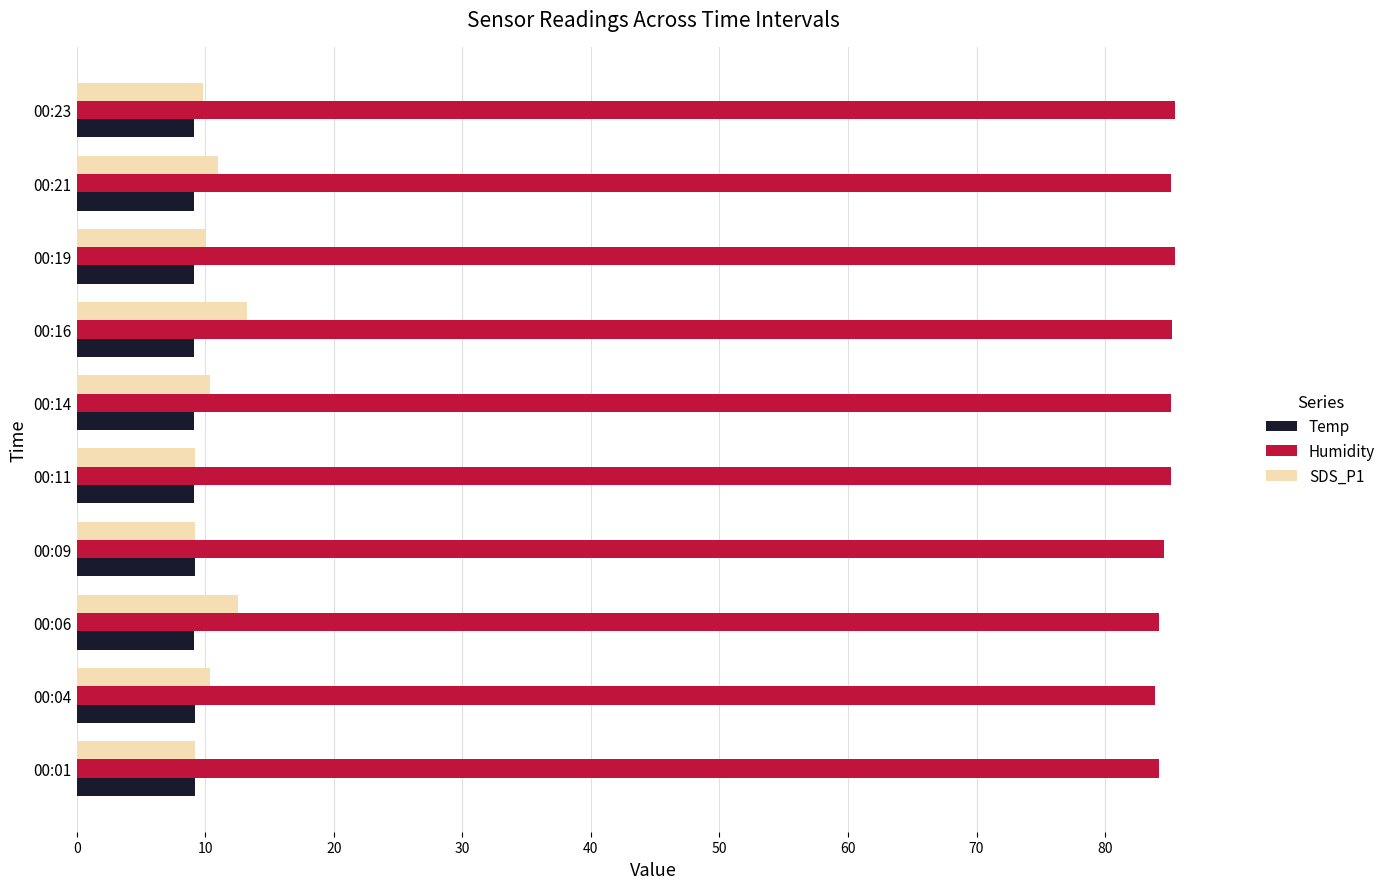

Which series has the largest total across all categories?

Humidity